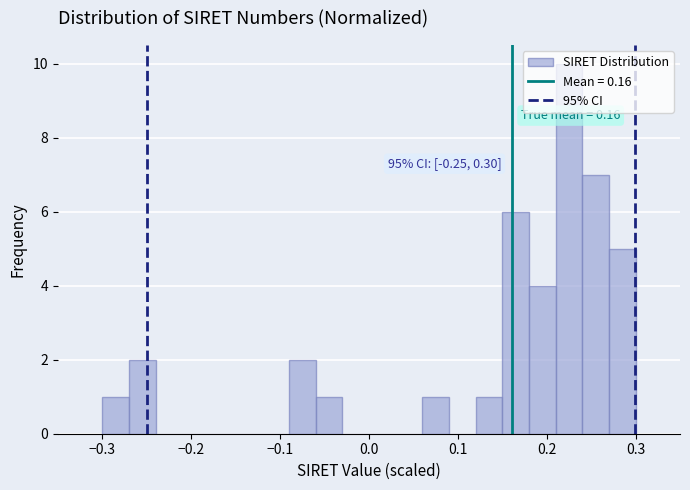

Read against the x-axis, roughly where is the centre of the tallest bar?

0.23